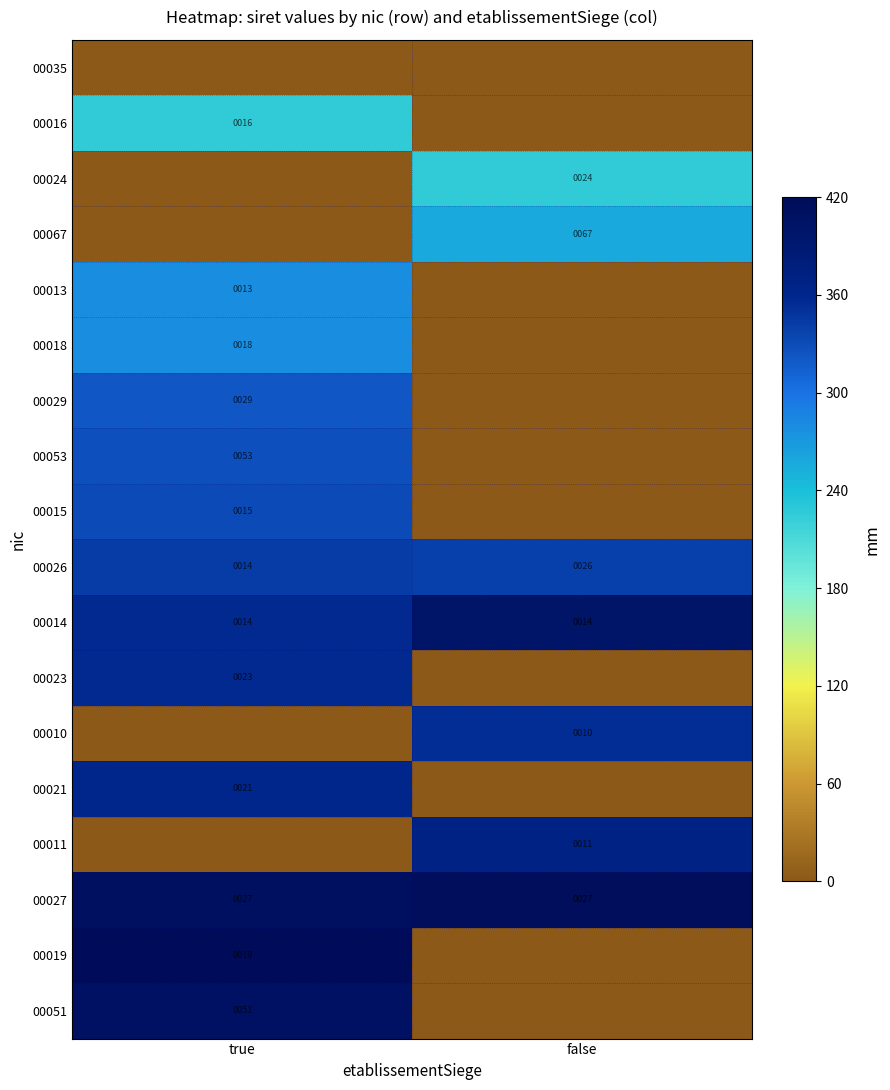

What value does the 00014 series have at true?

14